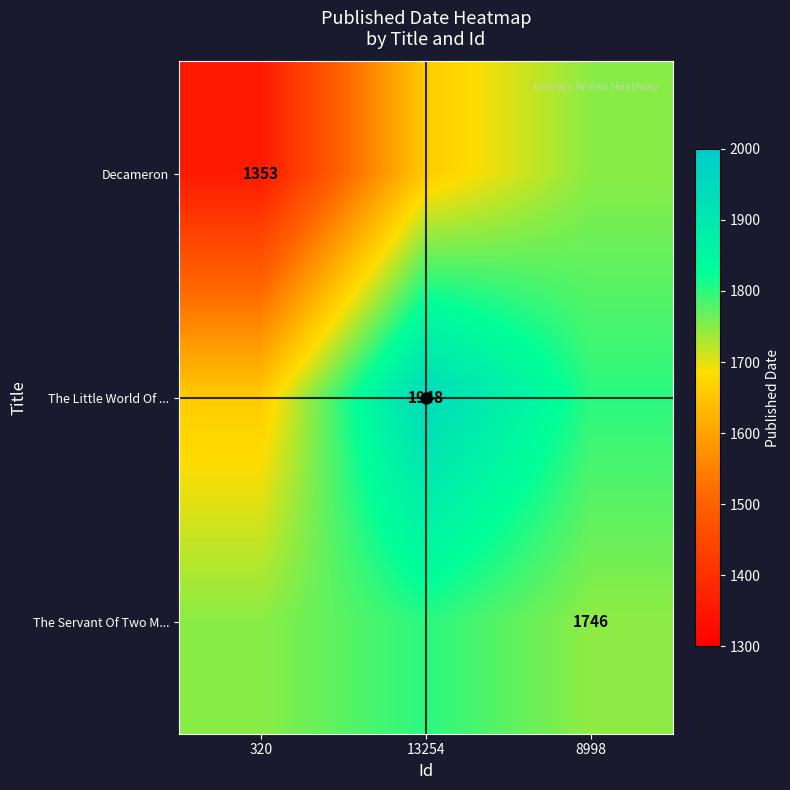

What is the spread (max minus min) of values at 320?

395.7